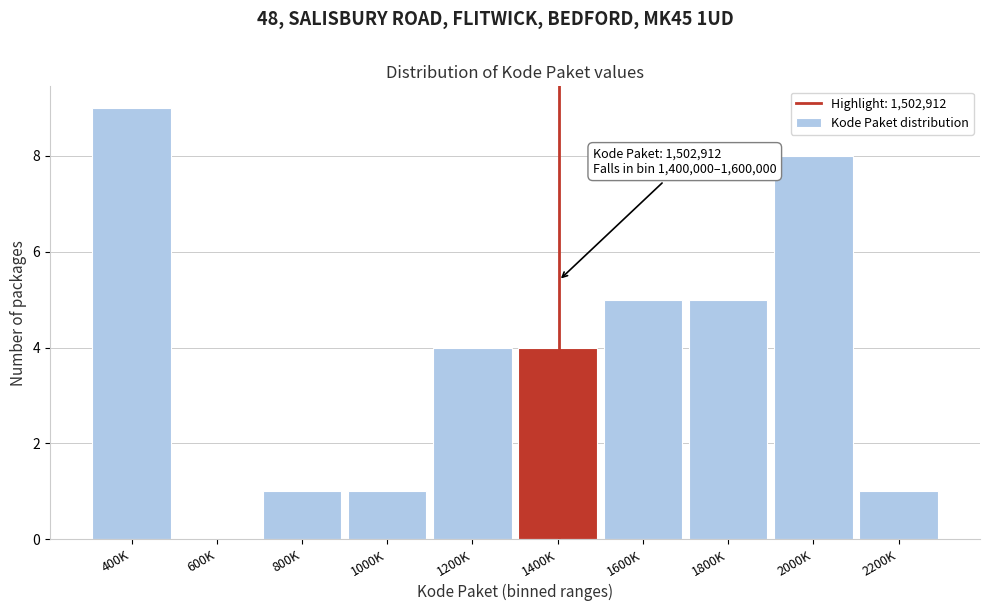

Reading left to right, list all the values displayed in this chart.

400K=9	600K=0	800K=1	1000K=1	1200K=4	1400K=4	1600K=5	1800K=5	2000K=8	2200K=1